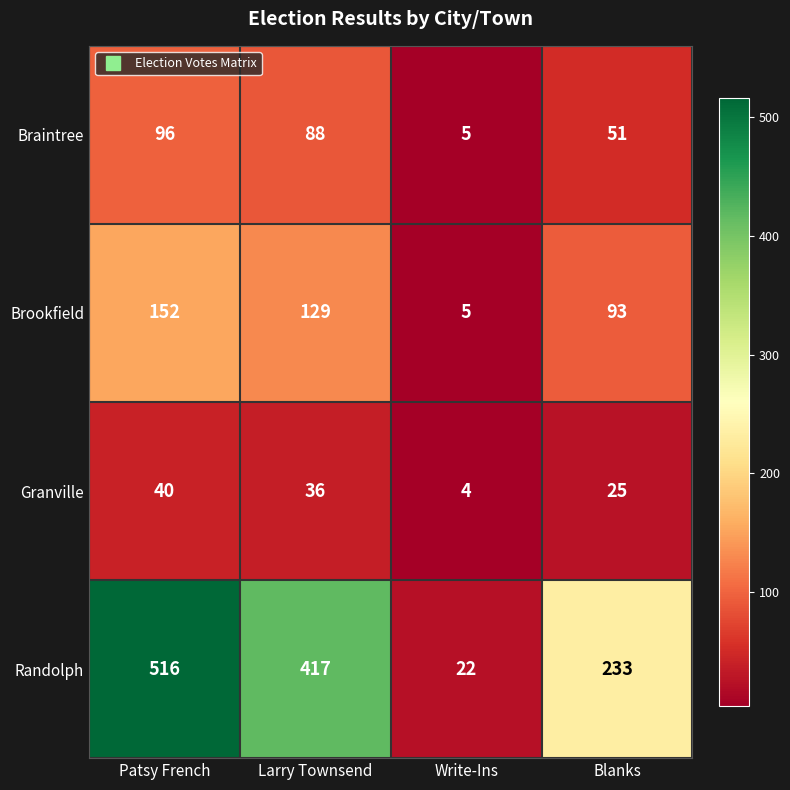

What is the spread (max minus min) of values at Larry Townsend?

381